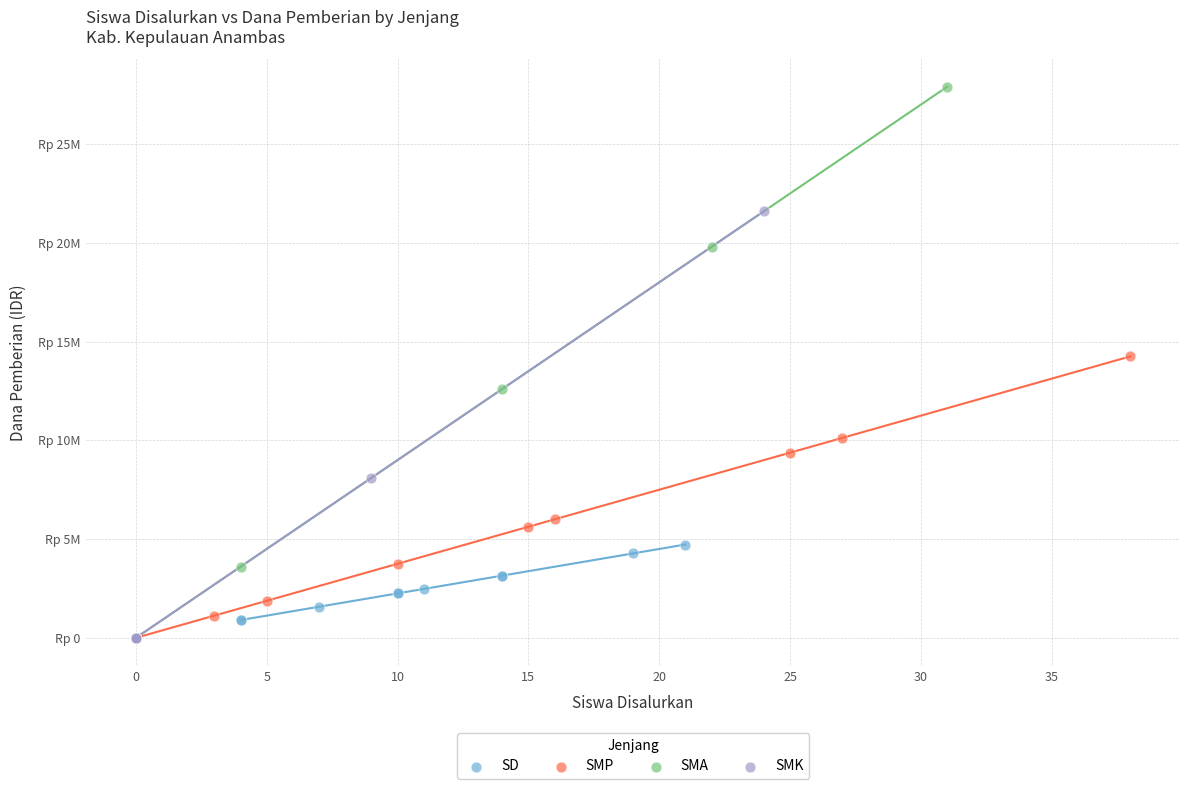

Which series has the widest spread of Y values?

SMA